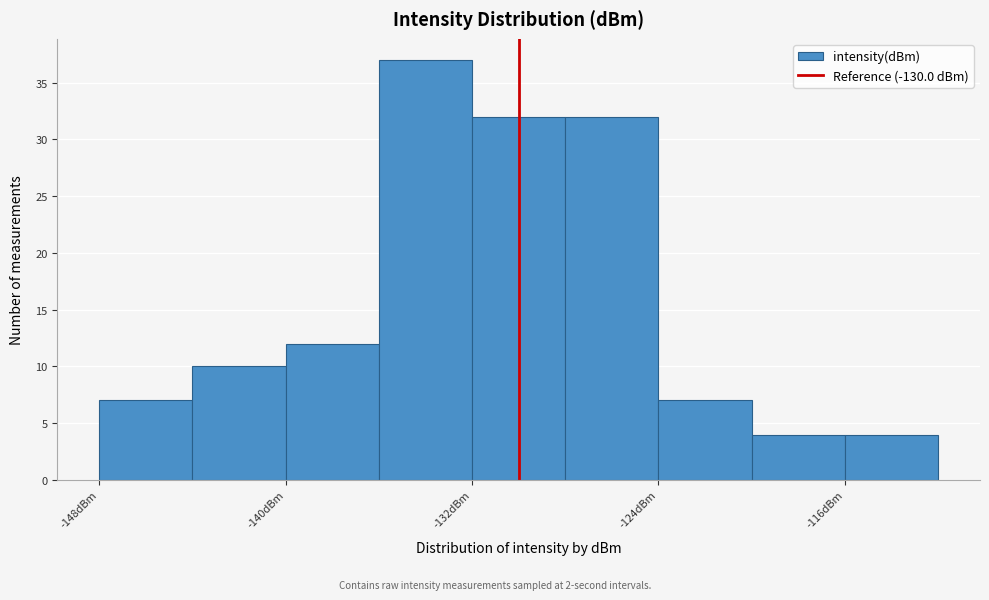

Reading left to right, list every bar in this chart as the range it spans on the x-axis followed by its height. The values are not printed on the chart, so give them approximately, as read against the axis.

-148 to -144: 7
-144 to -140: 10
-140 to -136: 12
-136 to -132: 37
-132 to -128: 32
-128 to -124: 32
-124 to -120: 7
-120 to -116: 4
-116 to -112: 4